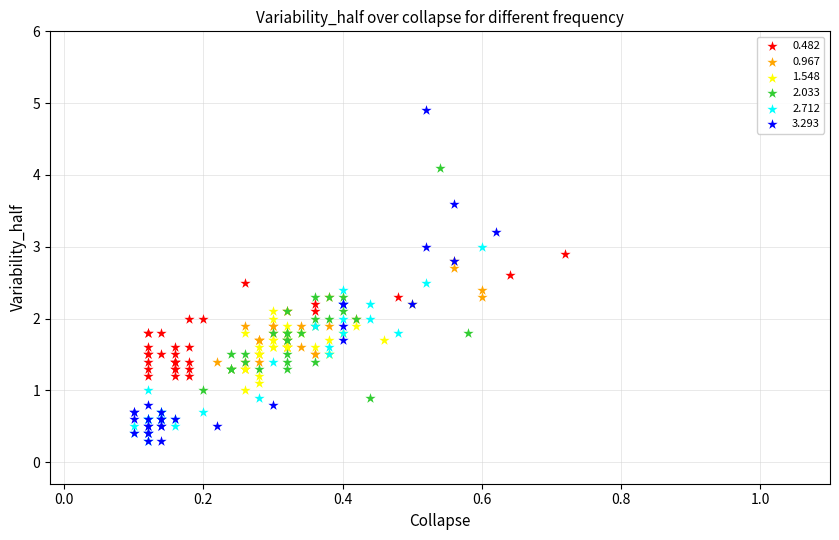

Which series has the largest Y range (max minus min)?

3.293